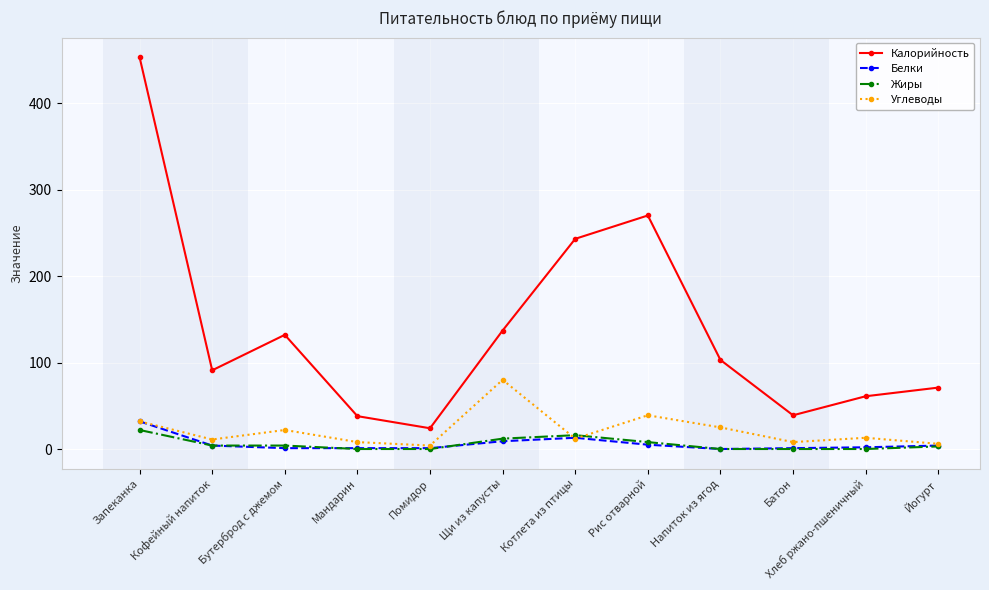

What is the greatest value displayed?

453